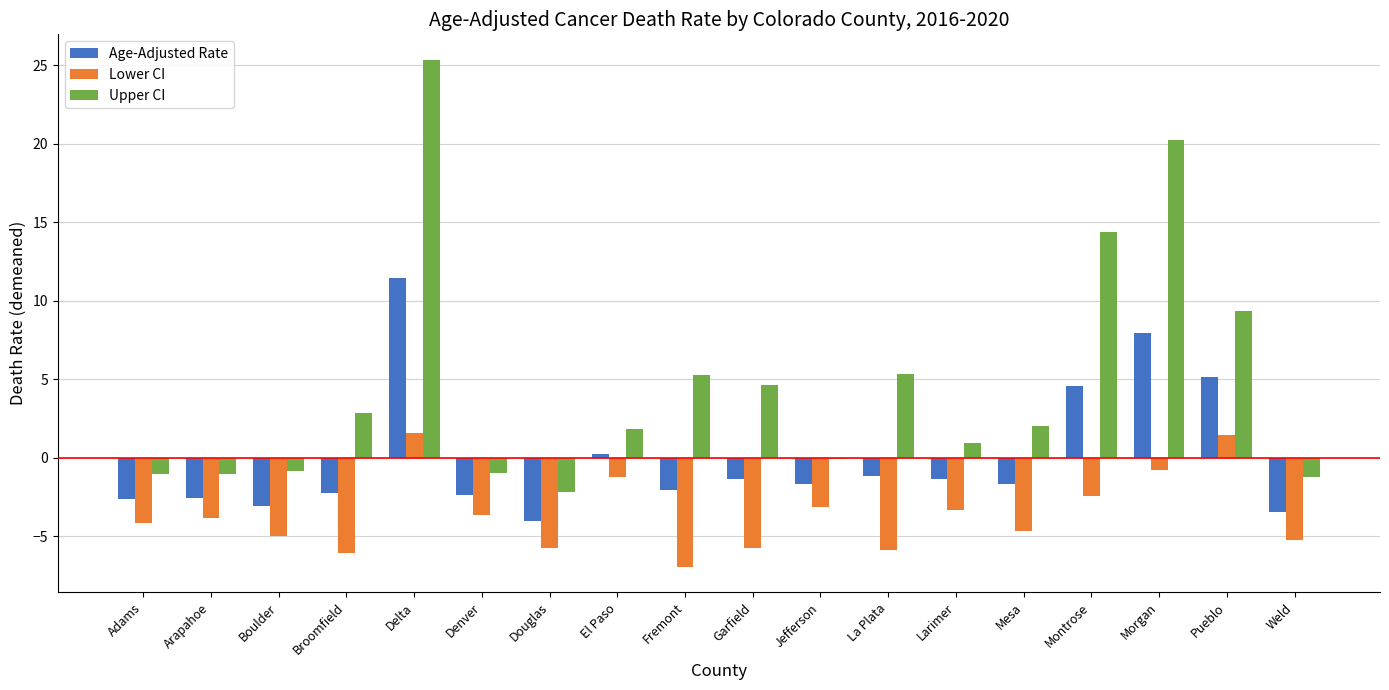

Are the bars horizontal?

No